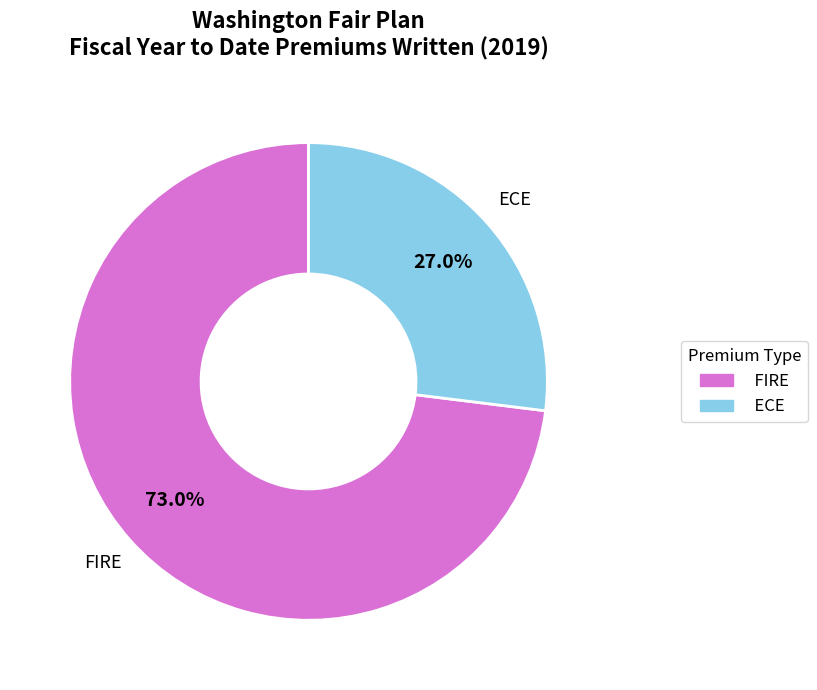

What percentage do FIRE and ECE together represent?

100.0%